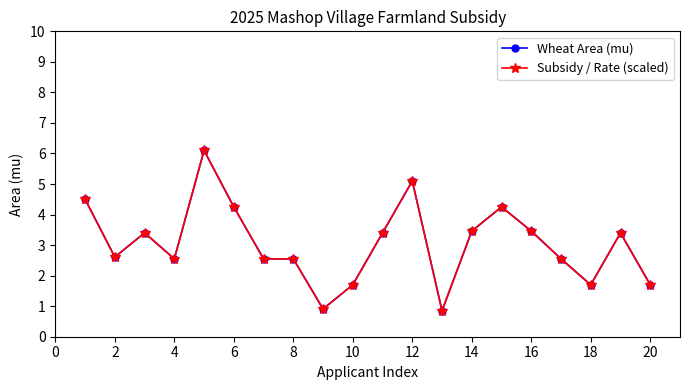

Is this an area chart (filled region under the line)?

No